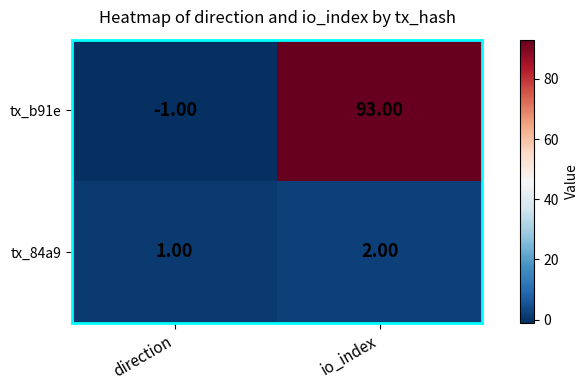

What is the difference between the maximum and minimum values in the tx_b91e series?

94